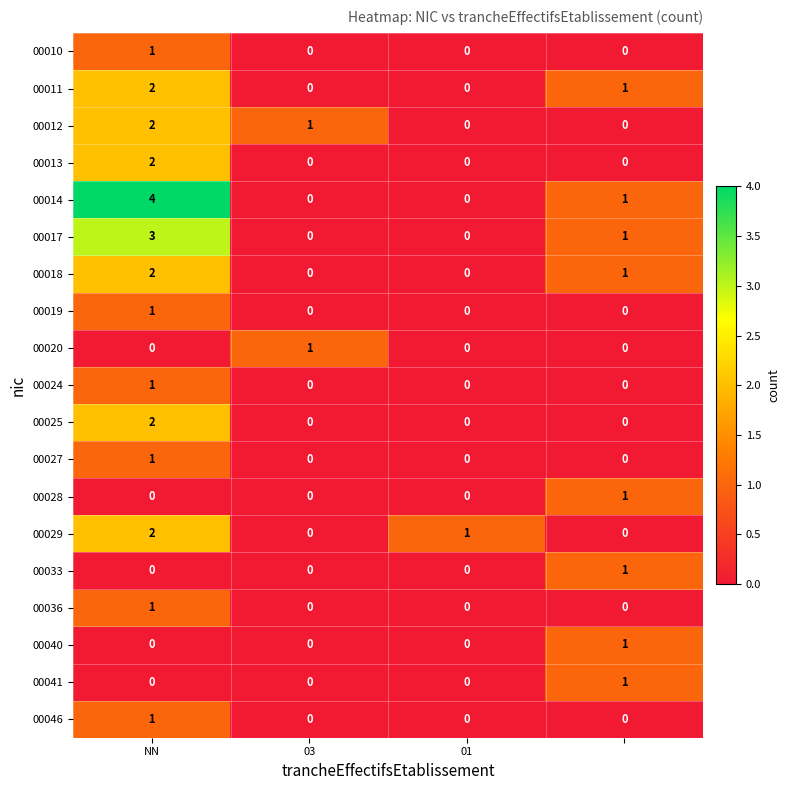

Which series has the largest range (max minus min)?

00014